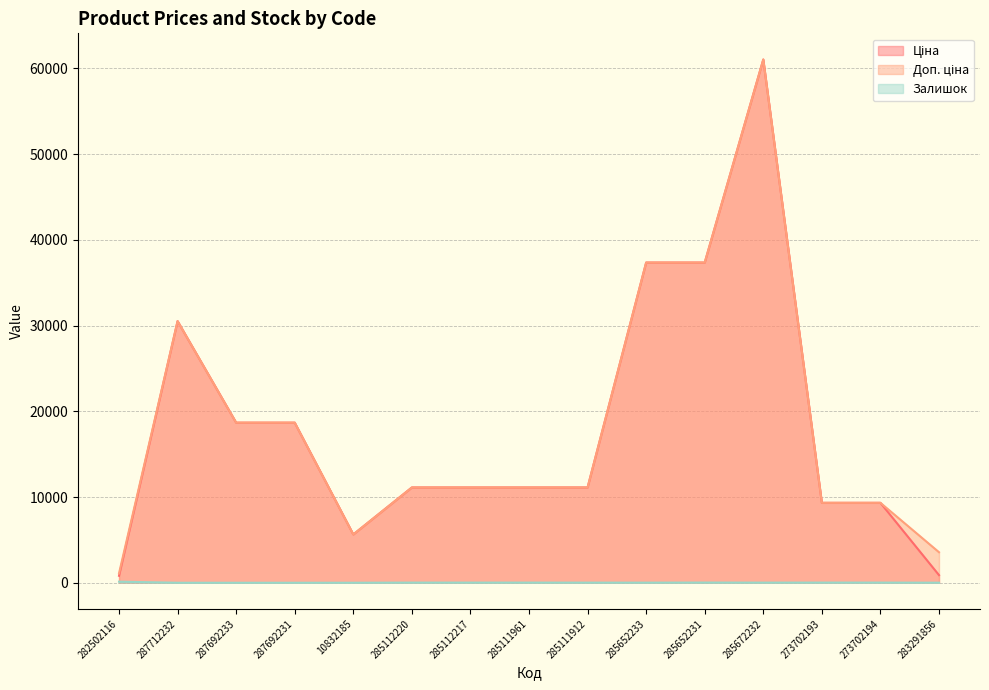

Between 285111961 and 285672232, which series saw the biggest shift?

Ціна